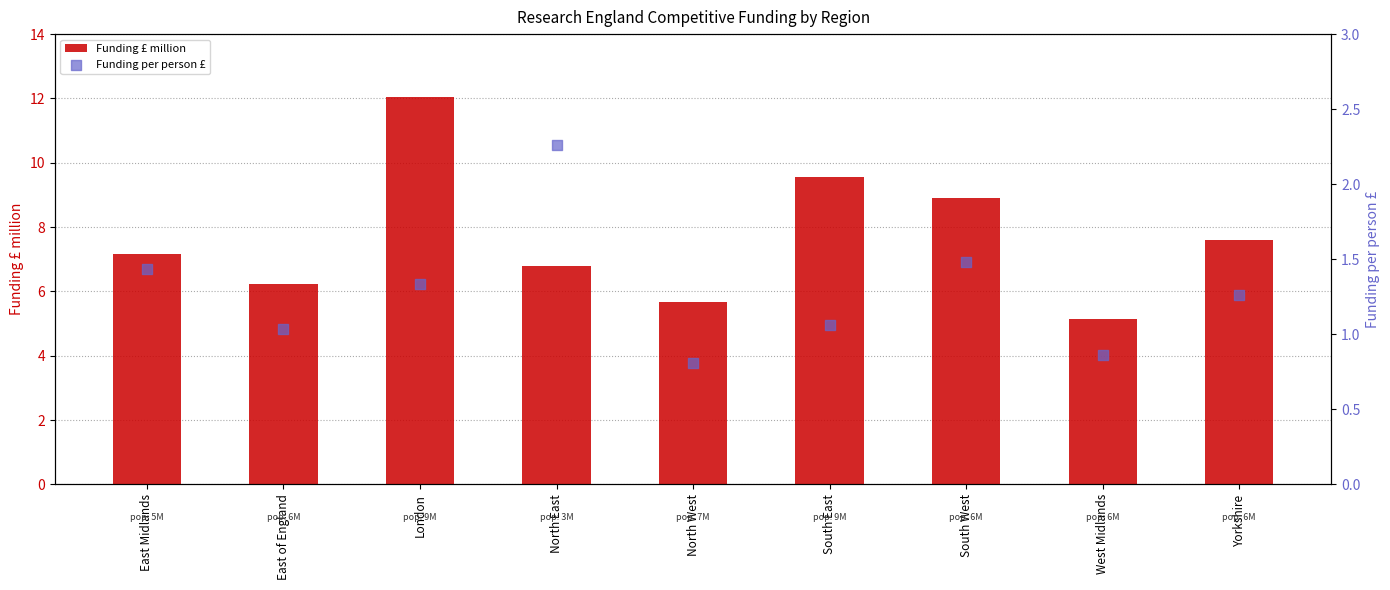

What are all the series names shown in the legend?

Funding £ million, Funding per person £